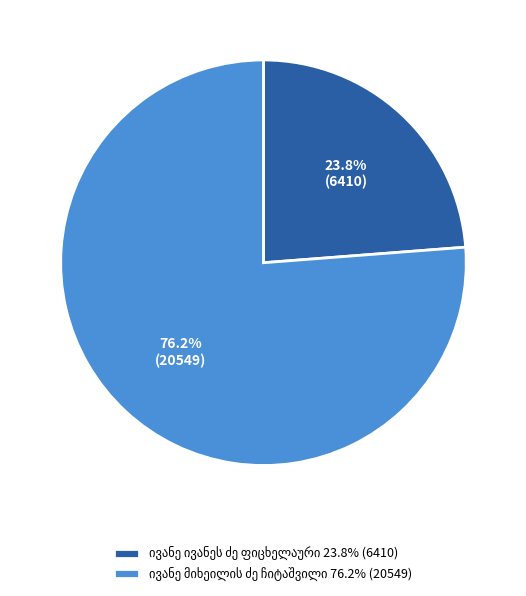

Is there a majority slice in this chart?

Yes